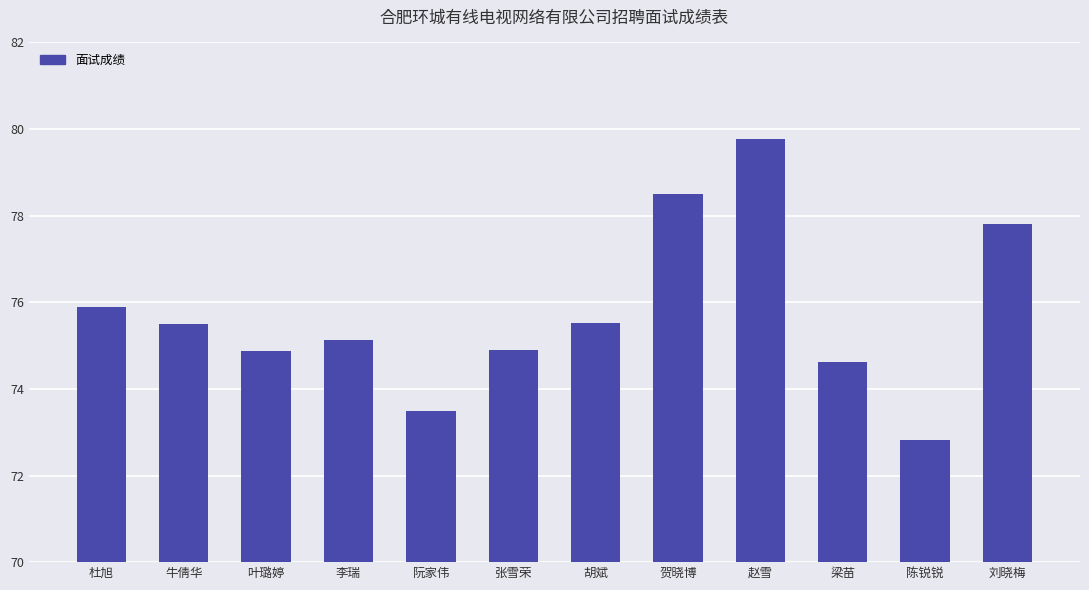

What is the sum of the values at 梁苗 and 阮家伟?

148.1